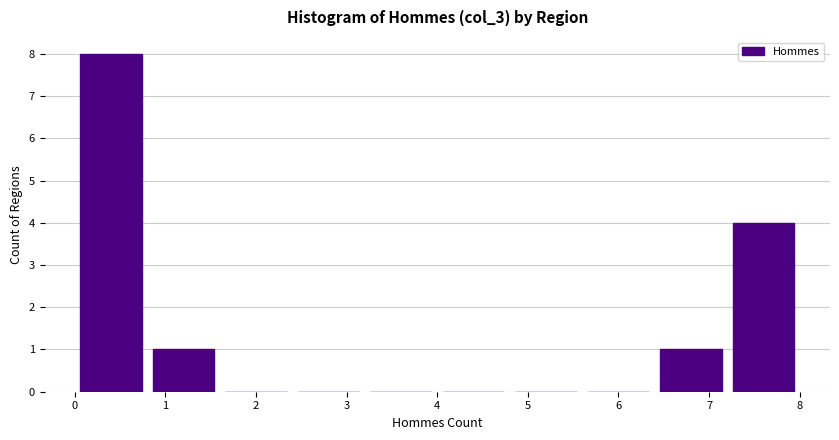

Reading left to right, list every bar in this chart as the range it spans on the x-axis followed by its height. The values are not printed on the chart, so give them approximately, as read against the axis.

0.0 to 0.8: 8
0.8 to 1.6: 1
1.6 to 2.4: 0
2.4 to 3.2: 0
3.2 to 4.0: 0
4.0 to 4.8: 0
4.8 to 5.6: 0
5.6 to 6.4: 0
6.4 to 7.2: 1
7.2 to 8.0: 4